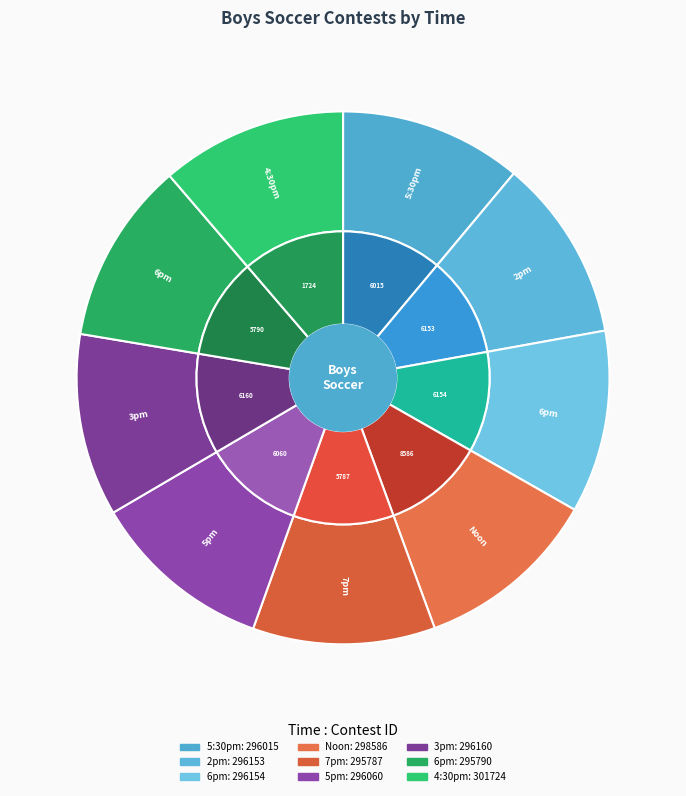

To the nearest percent, what is the combined percentage of 6pm_2 and Noon?

22%